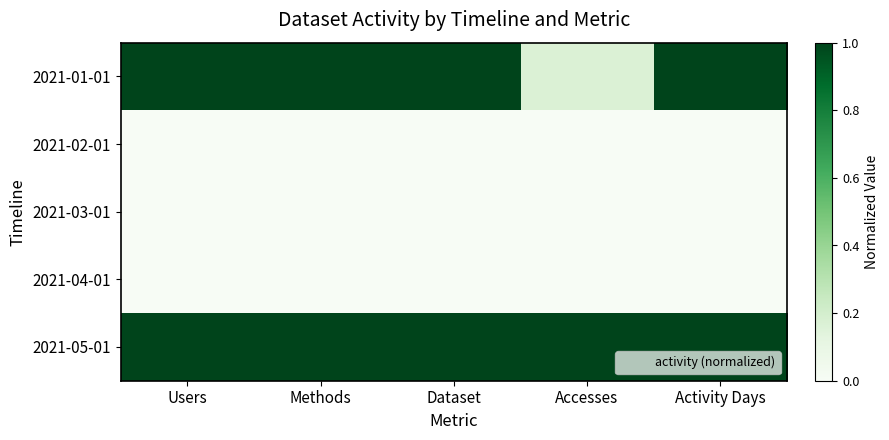

Reading left to right, list all the values displayed in this chart.

2021-01-01: Users=1.0	Methods=1.0	Dataset=1.0	Accesses=0.2	Activity Days=1.0
2021-02-01: Users=0.0	Methods=0.0	Dataset=0.0	Accesses=0.0	Activity Days=0.0
2021-03-01: Users=0.0	Methods=0.0	Dataset=0.0	Accesses=0.0	Activity Days=0.0
2021-04-01: Users=0.0	Methods=0.0	Dataset=0.0	Accesses=0.0	Activity Days=0.0
2021-05-01: Users=1.0	Methods=1.0	Dataset=1.0	Accesses=1.0	Activity Days=1.0